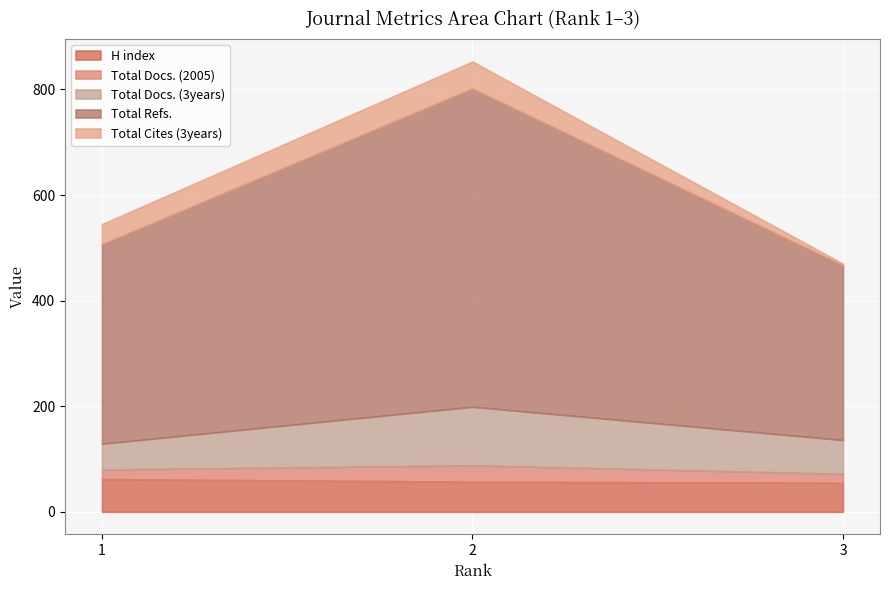

Rank the categories by Total Docs. (2005) value from lowest to highest.

3, 1, 2